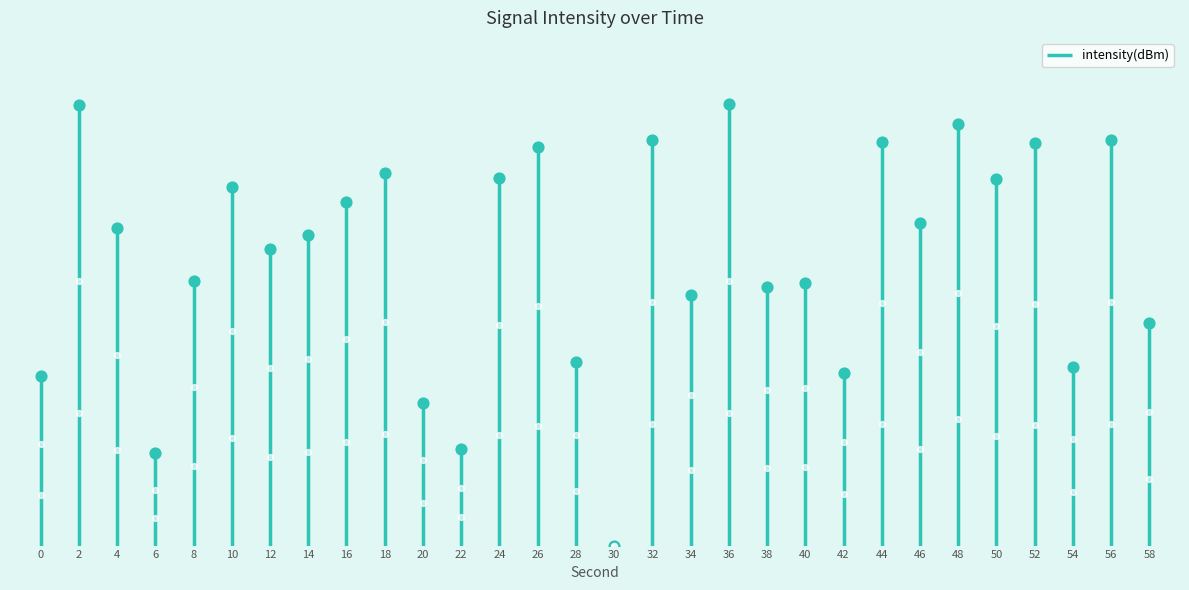

What is the ratio of the value at 12 to the value at 26?

0.7